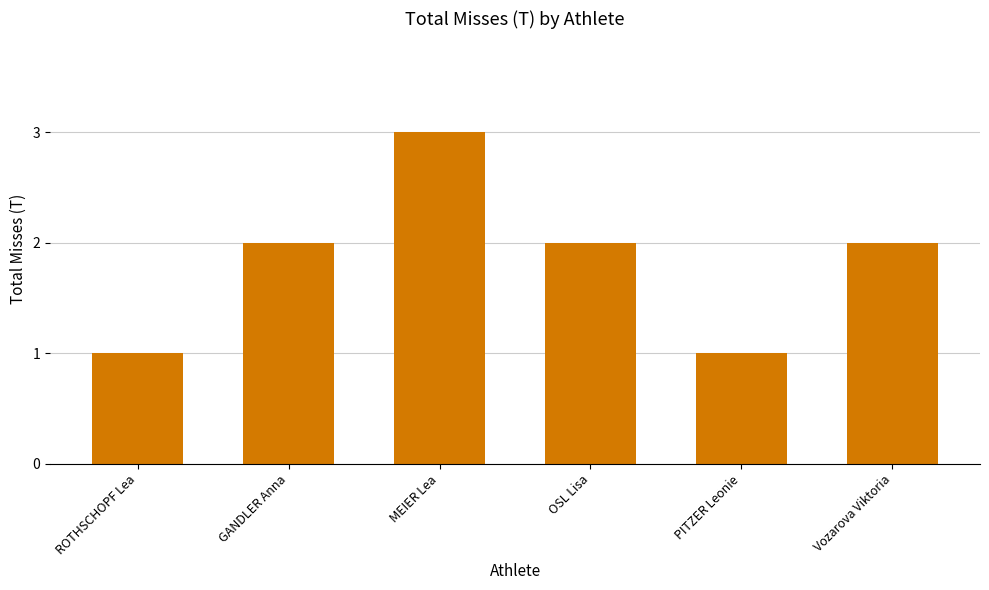

What is the average value?

2